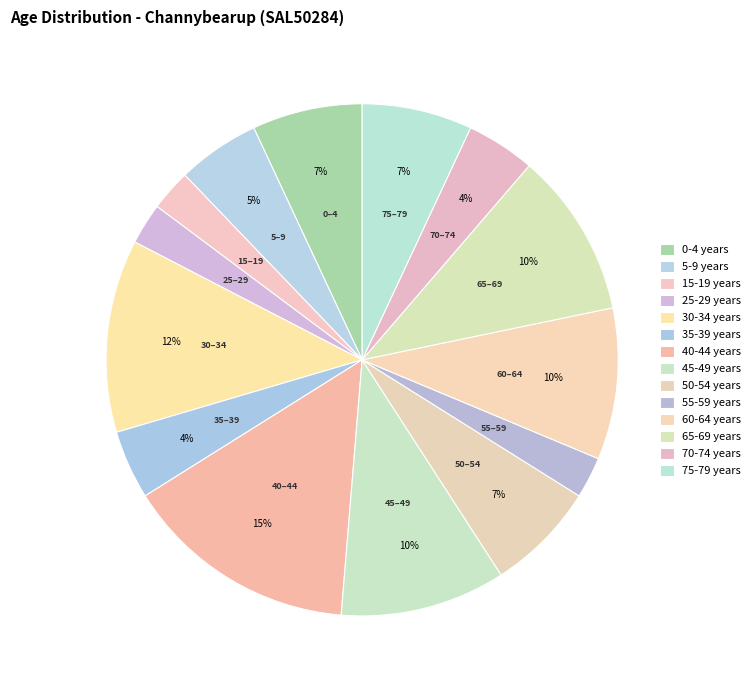

How many slices are in this pie chart?

14